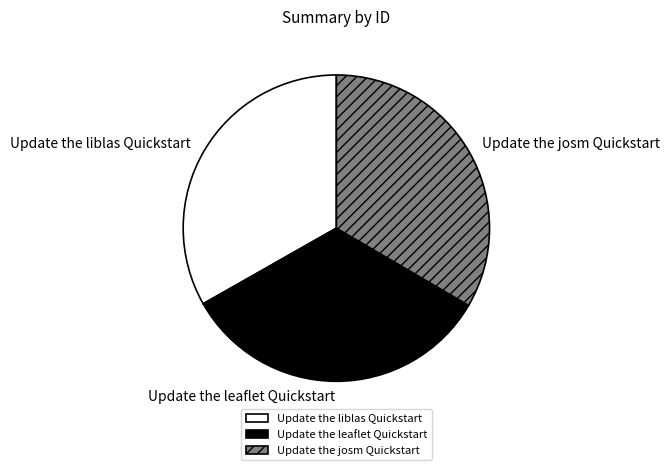

How many slices are in this pie chart?

3